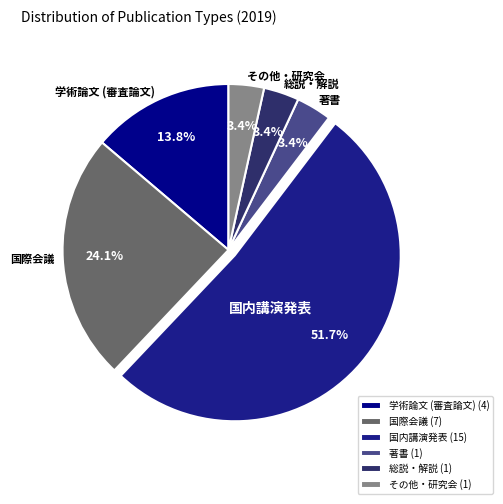

To the nearest percent, what is the combined percentage of 総説・解説 and 著書?

7%